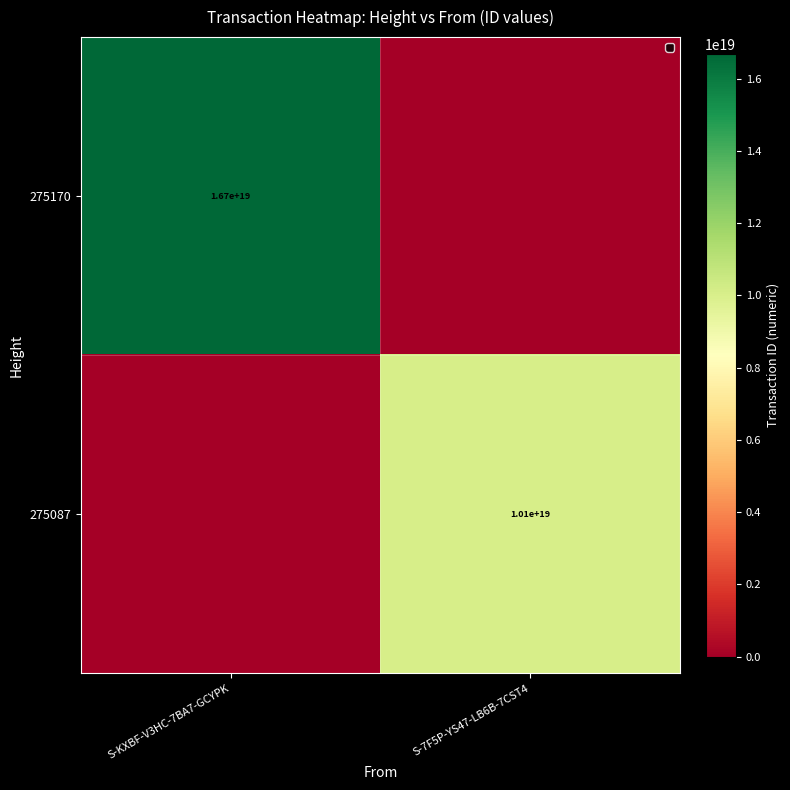

True or false: 275170 has a value of 23322138819296563200 at S-KXBF-V3HC-7BA7-GCYPK.

False